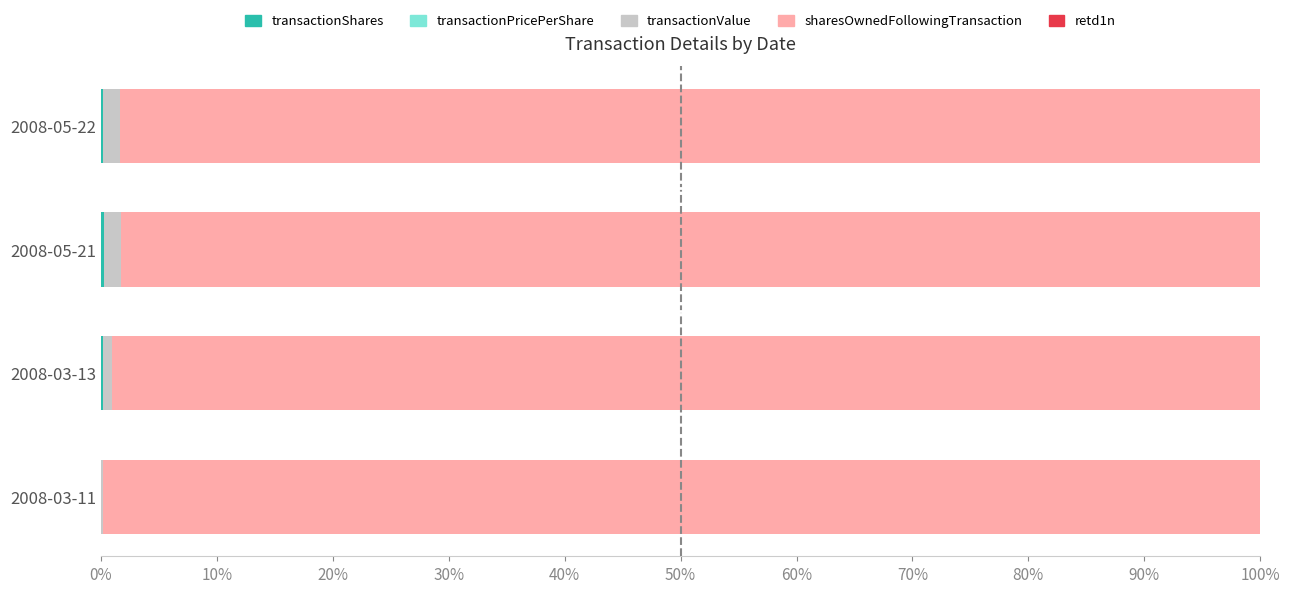

Reading left to right, extract all data points from this chart.

transactionShares: 0.2	0.2	0.1	0.0
transactionPricePerShare: 0.0	0.0	0.0	0.0
transactionValue: 1.4	1.5	0.8	0.1
sharesOwnedFollowingTransaction: 98.3	98.2	99.0	99.8
retd1n: 0.0	0.0	0.0	0.0